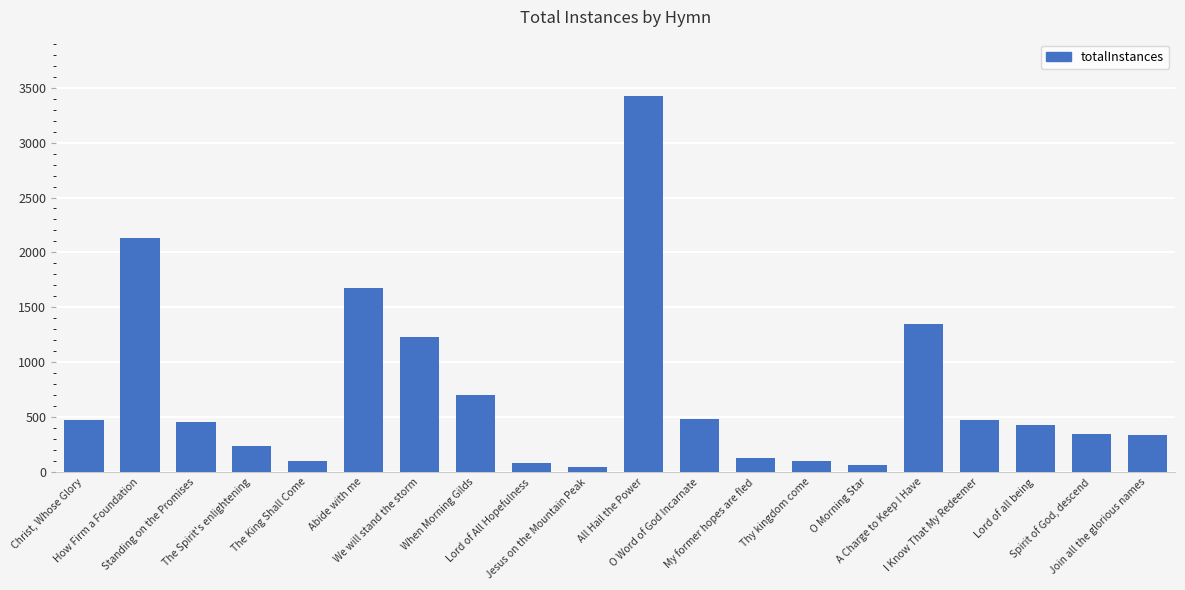

The chart shows a value of 3425 at All Hail the Power. True or false?

True